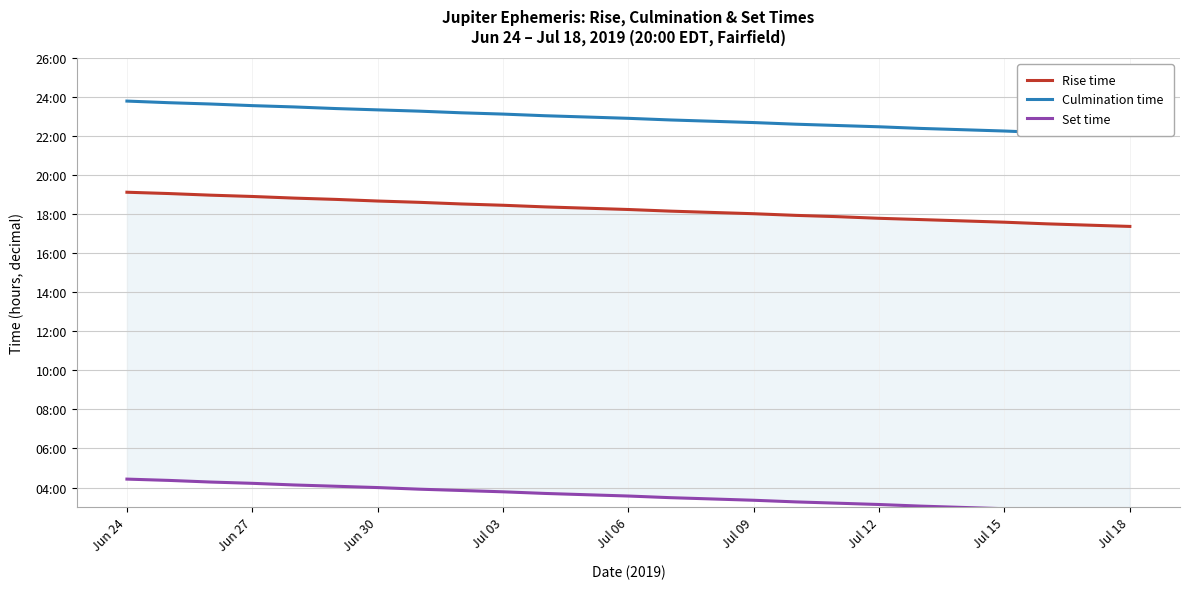

True or false: Rise time has more than 2 points higher than both neighbors.

False